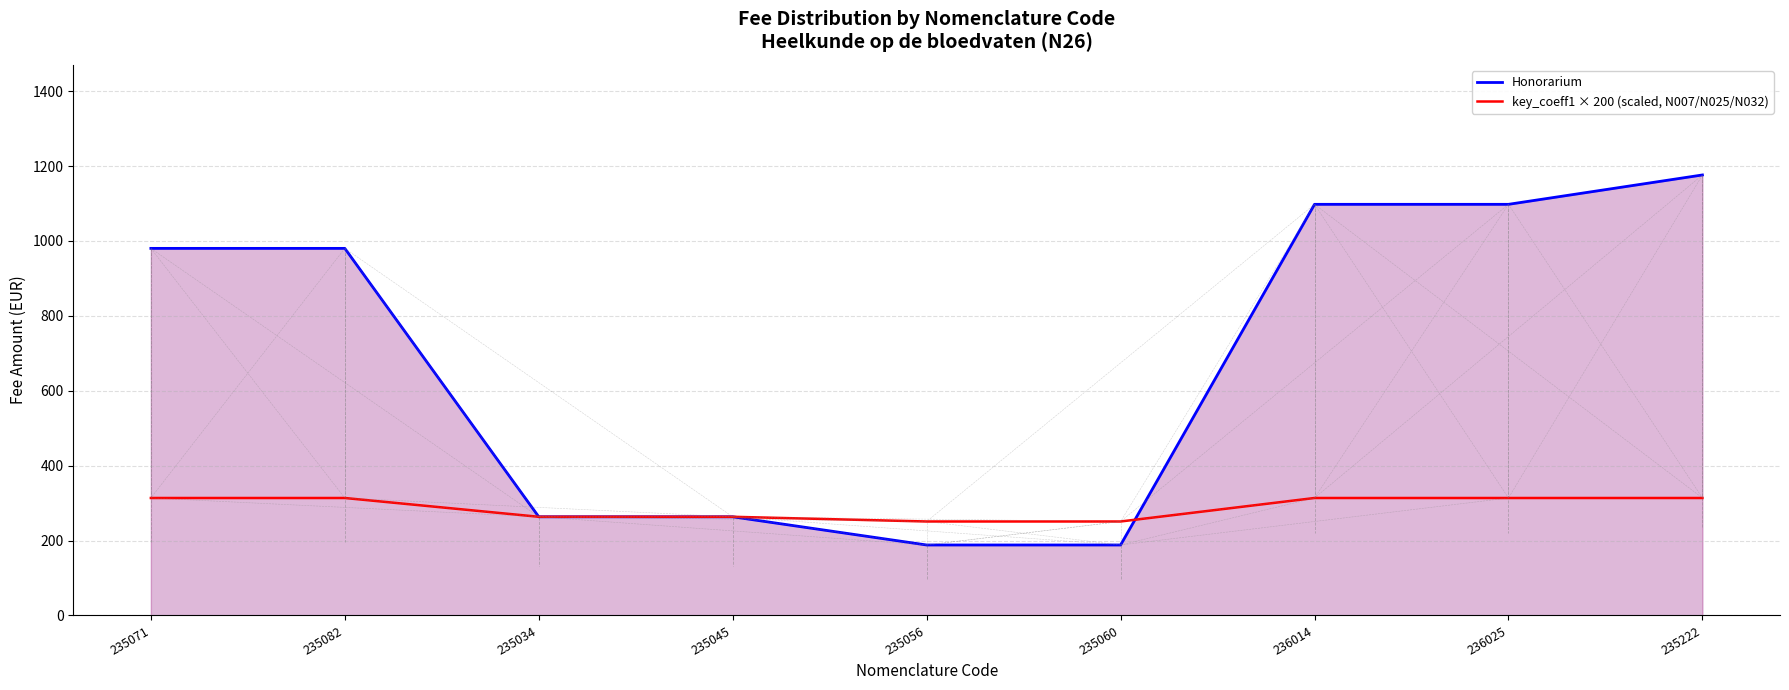

Is the value of Honorarium at 235056 greater than the value of key_coeff1 × 200 (scaled, N007/N025/N032) at 235071?

No